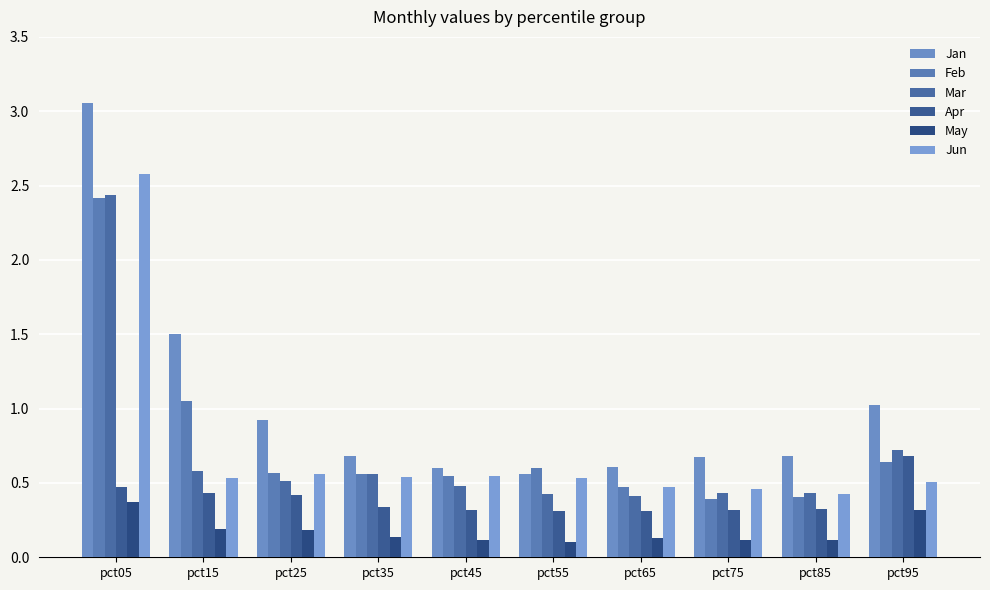

True or false: Feb has a value of 4.3 at pct05.

False